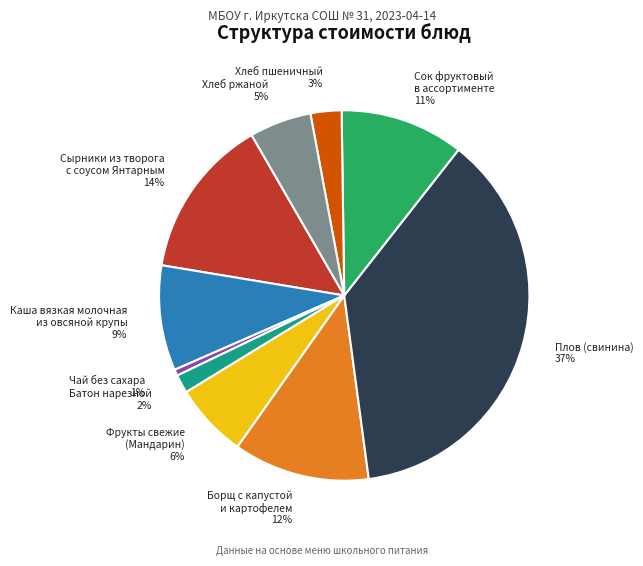

True or false: Сок фруктовый в ассортименте 11% accounts for 11% of the total.

True